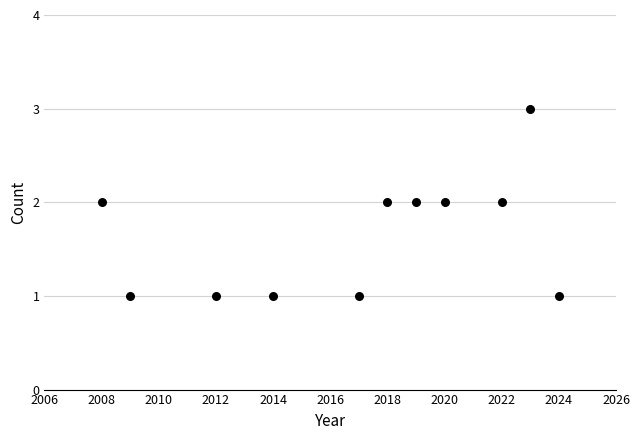

List the coordinates of all points as (Y, X) pairs, reading left to right.

(2, 2008)  (1, 2009)  (1, 2012)  (1, 2014)  (1, 2017)  (2, 2018)  (2, 2019)  (2, 2020)  (2, 2022)  (3, 2023)  (1, 2024)